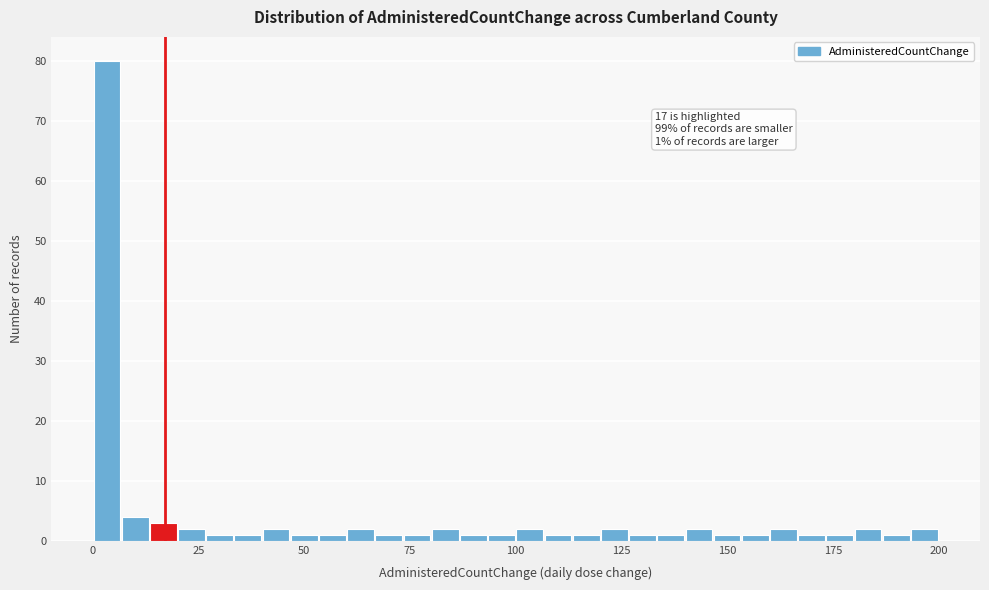

Read against the x-axis, roughly where is the centre of the tallest bar?

5